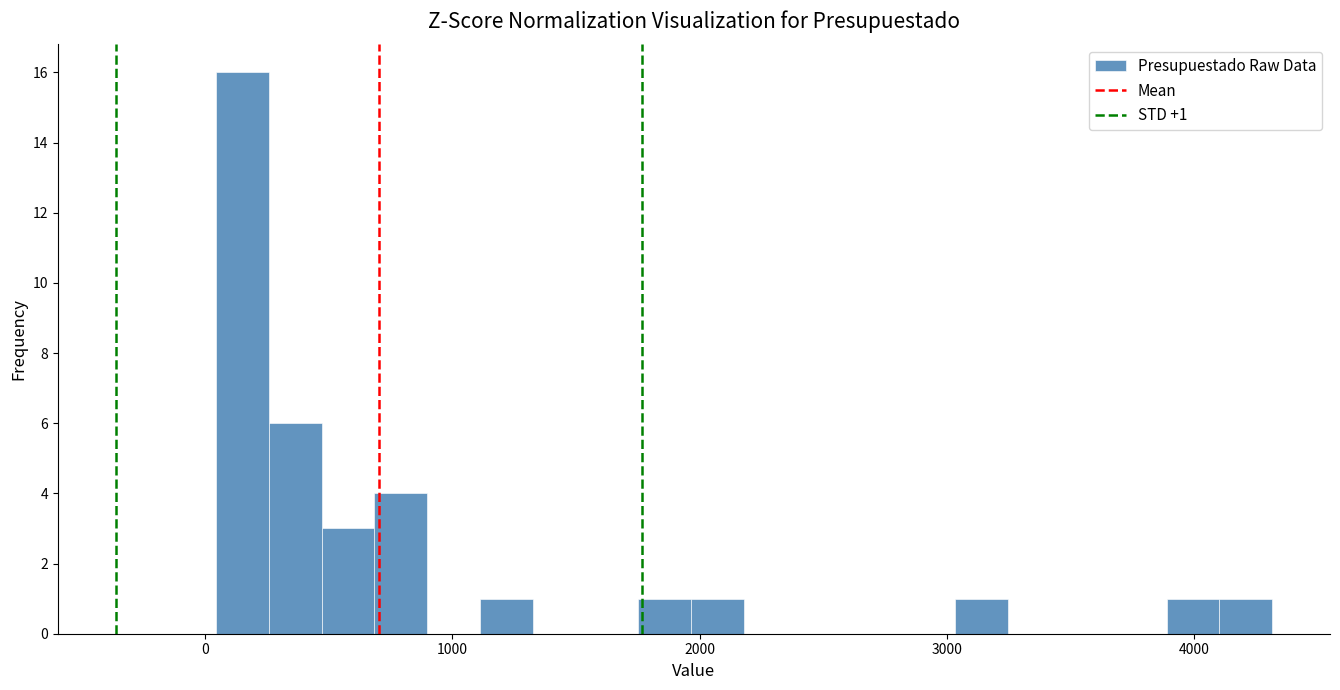

Read against the x-axis, roughly where is the centre of the tallest bar?

200